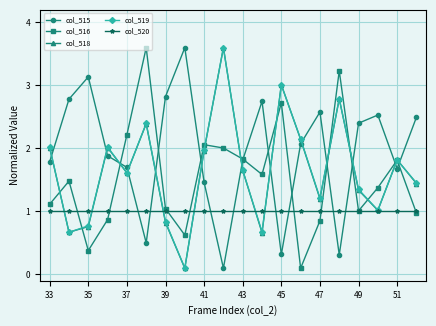

True or false: col_515 and col_518 cross at least once.

True